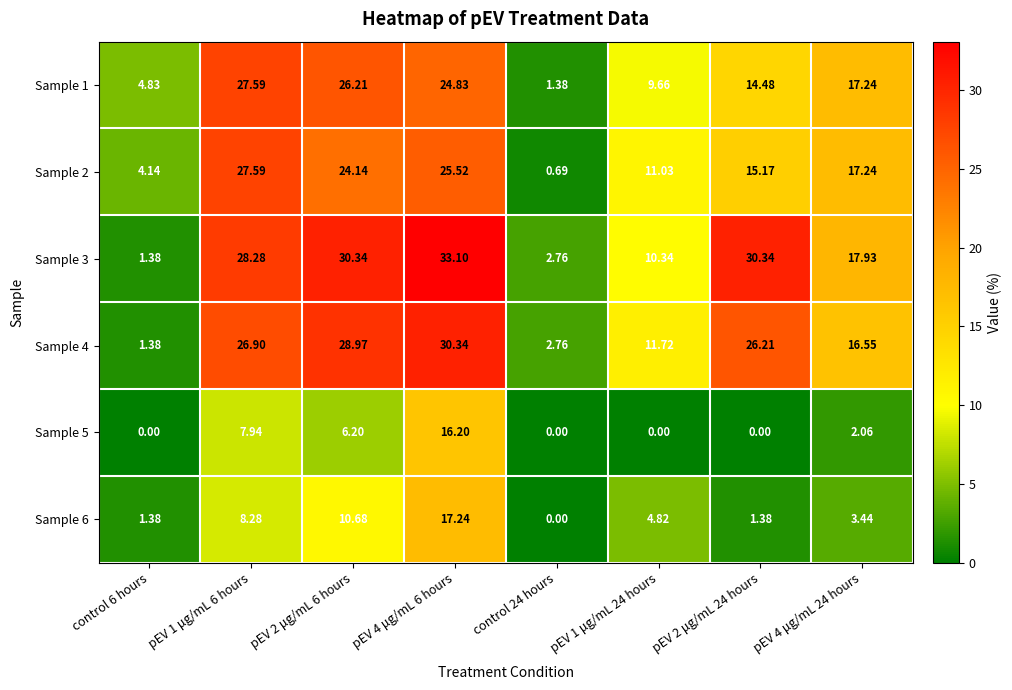

Is the value of Sample 3 at pEV 4 μg/mL 24 hours greater than the value of Sample 6 at pEV 1 μg/mL 24 hours?

Yes